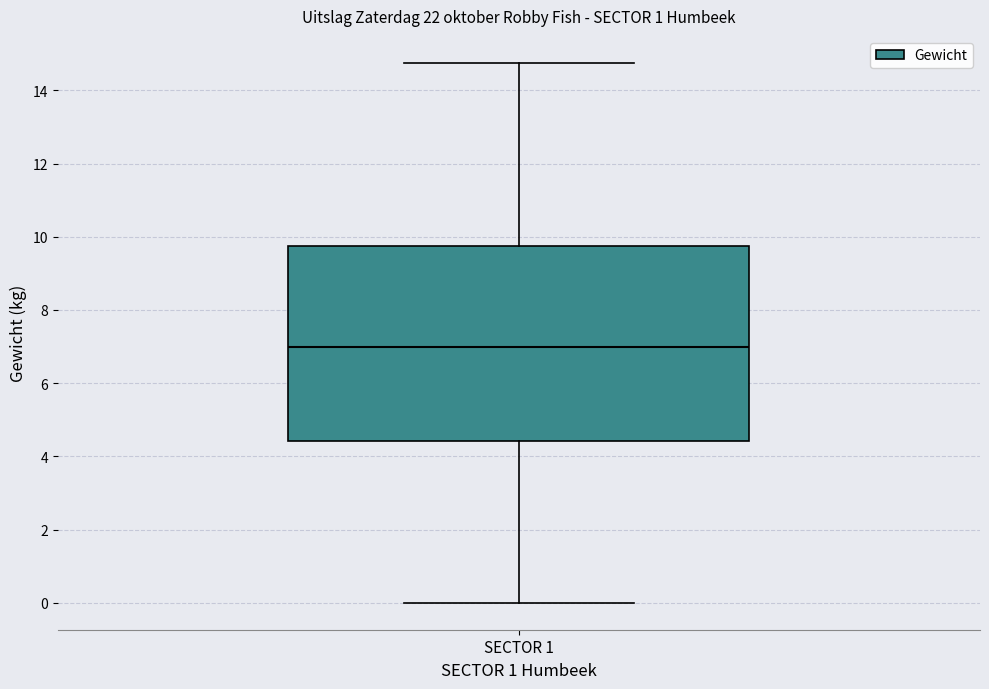

Read this box plot against the y-axis: the position of the median line, the range covered by the box, and the ends of both whiskers. The values are not printed on the chart, so give them approximately, as read against the axis.

median 7.0, box 4.4 to 9.8, whiskers 0.0 to 14.8